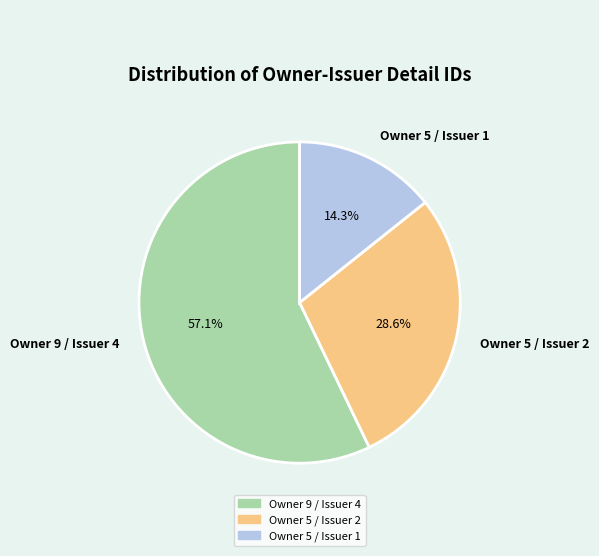

How many segments does this pie chart have?

3